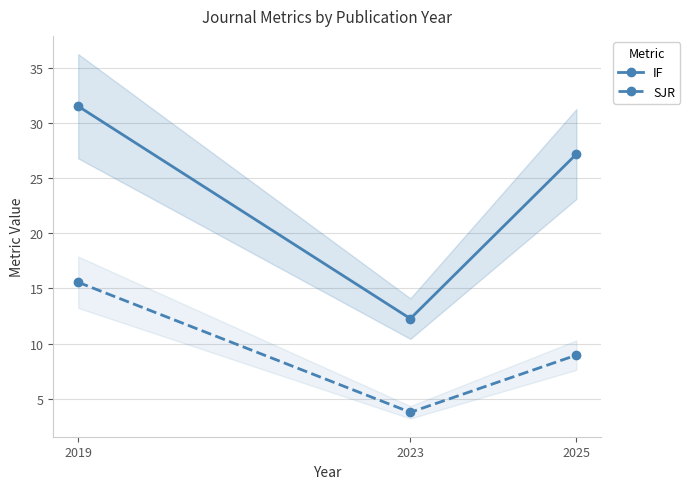

Is it true that SJR equals 15.6 at 2019?

True